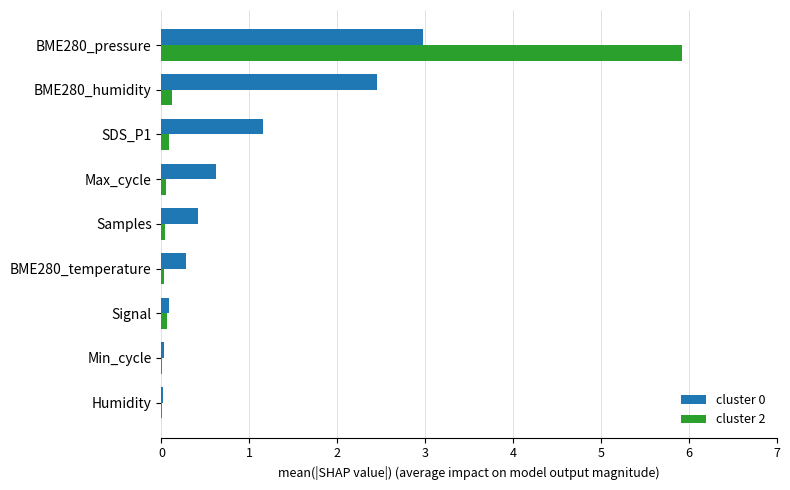

At which label is cluster 0 closest to 1?

SDS_P1